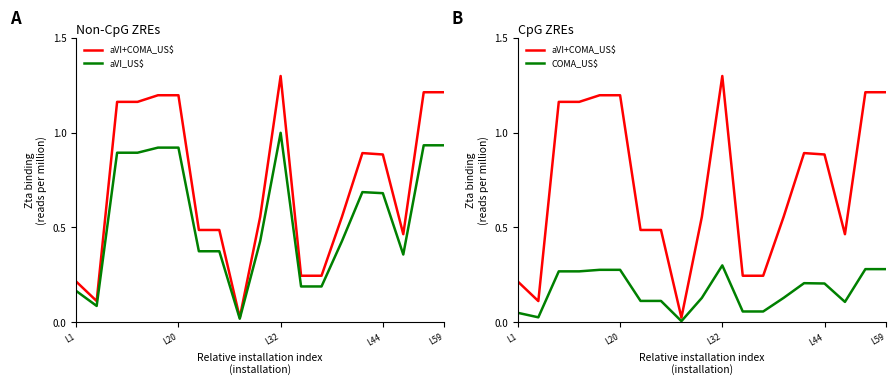

In aVI_US$, how many points are higher than both neighbors (excluding endpoints)?

2